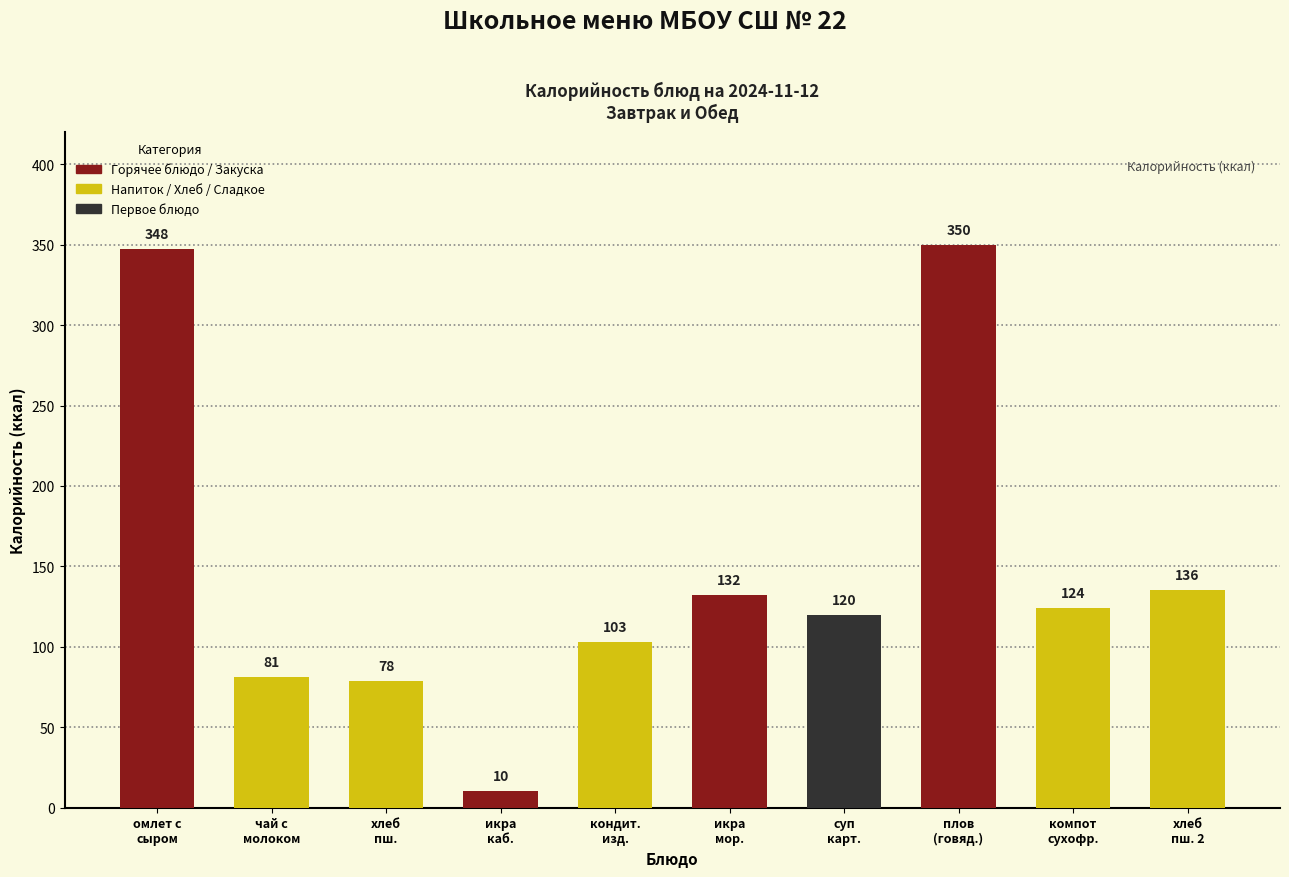

How many bars are there in total?

10